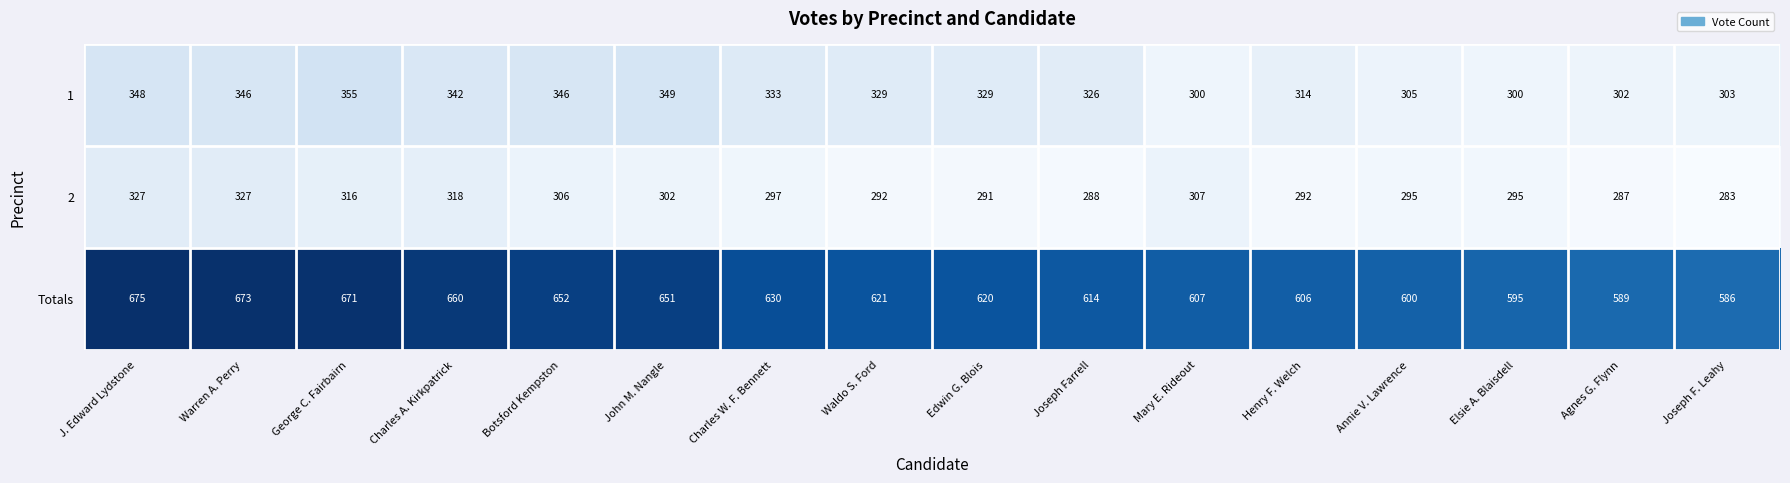

What is the sum of all 1 values?

5227